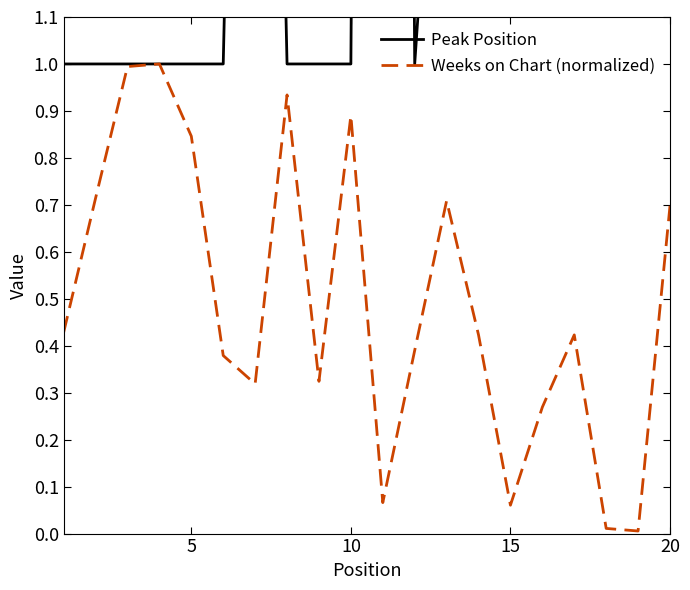

Is the value of Peak Position at 15 greater than the value of Weeks on Chart (normalized) at 17?

Yes